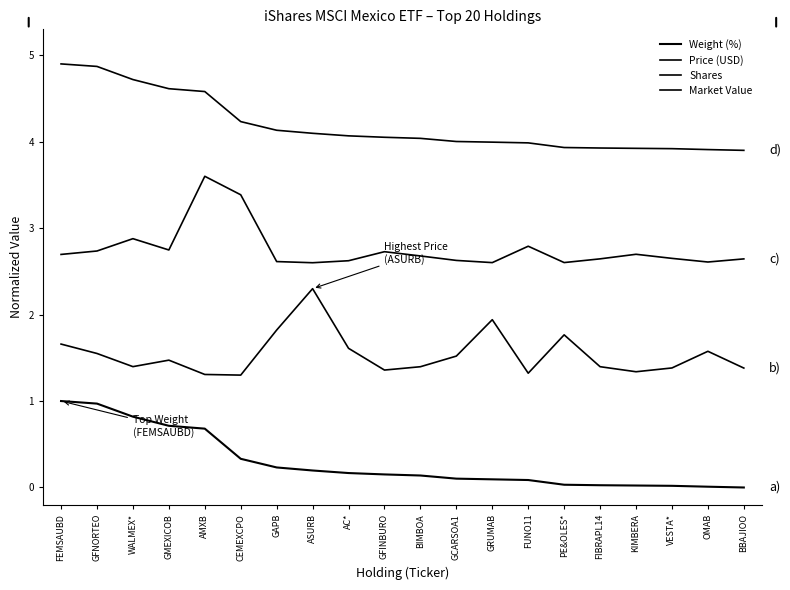

Is it true that Shares equals 3.8 at OMAB?

False